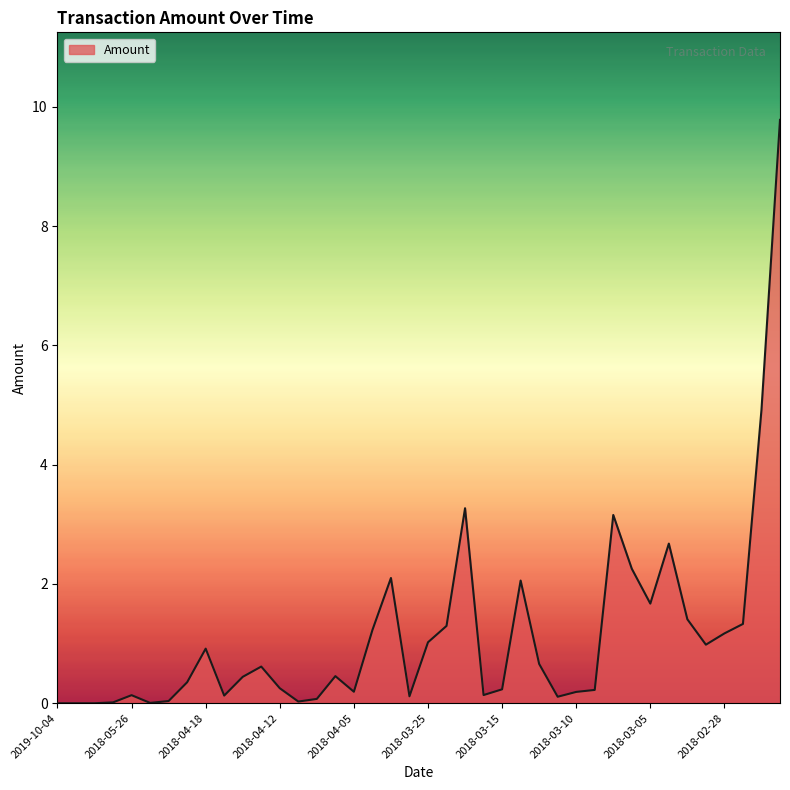

Count the number of categories in the chart.

40